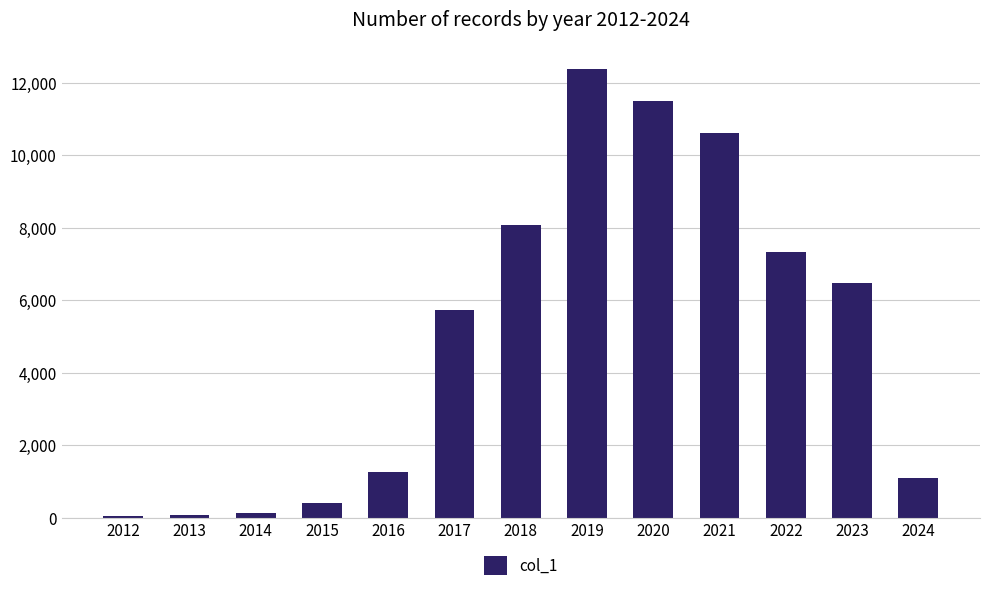

What is the difference between the second highest and second lowest values?

11436